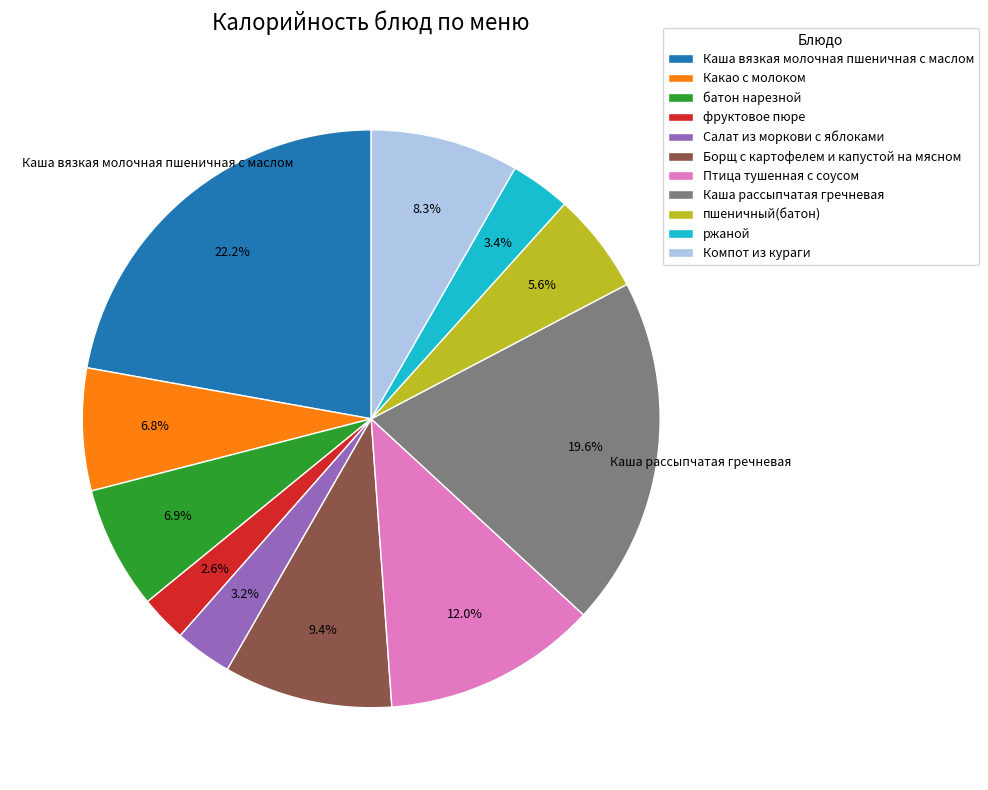

To the nearest percent, what is the average slice percentage?

9%